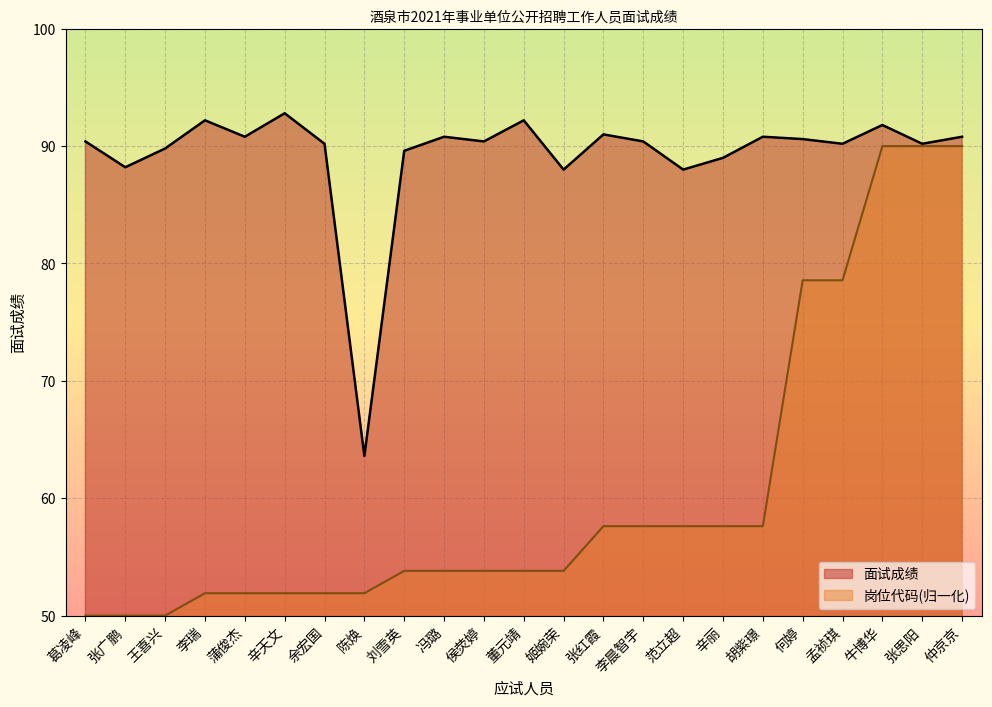

How many data points in 面试成绩 are less than 90?

7